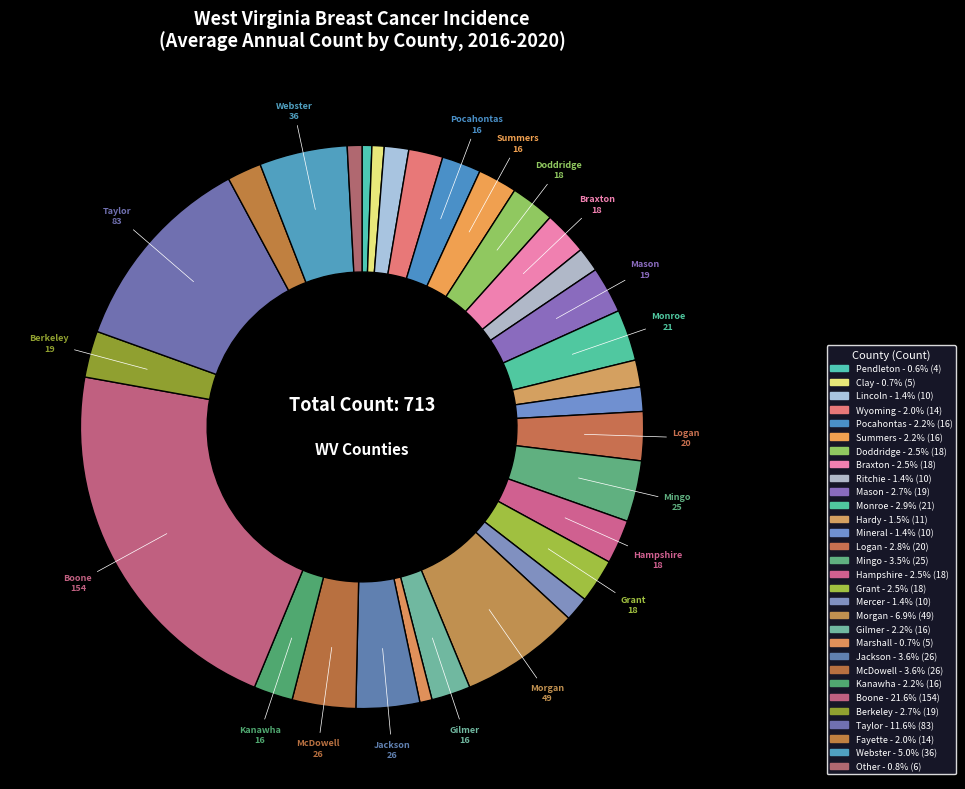

How many segments does this pie chart have?

30